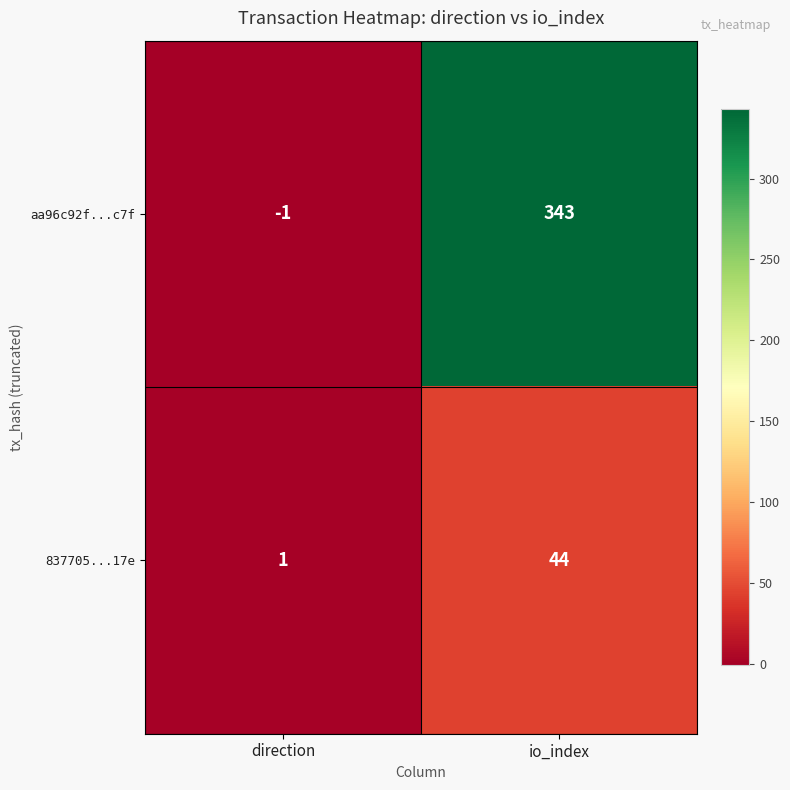

At which category is the sum across all series the highest?

io_index